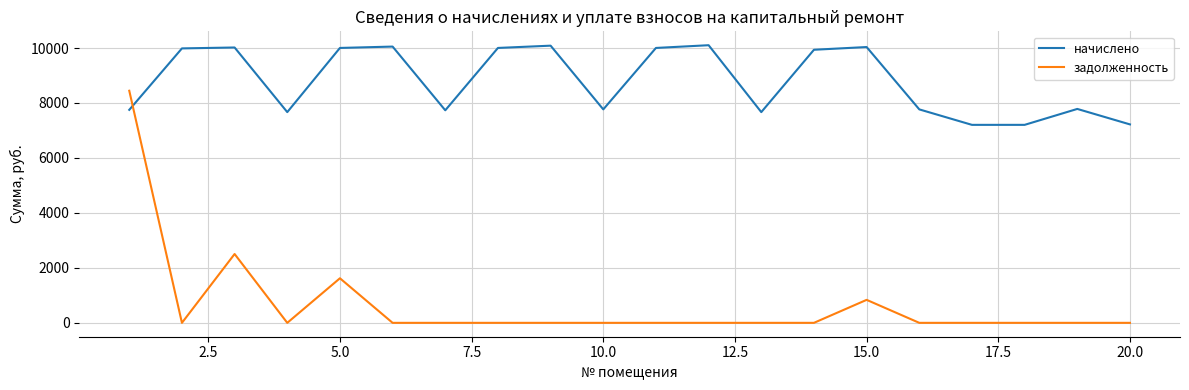

How many lines are shown in the chart?

2